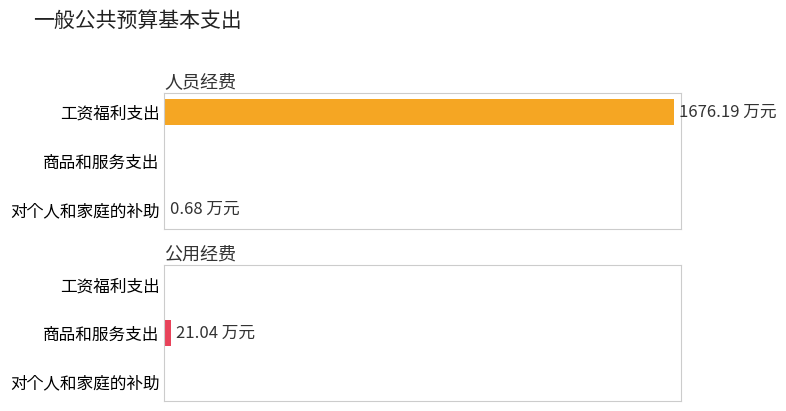

How many categories are shown in the chart?

3